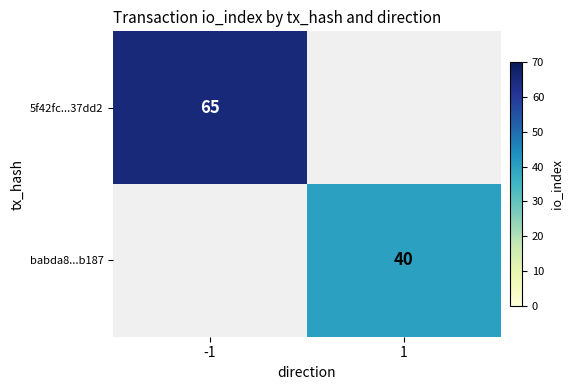

True or false: babda8...b187 has a value of 57 at 1.

False